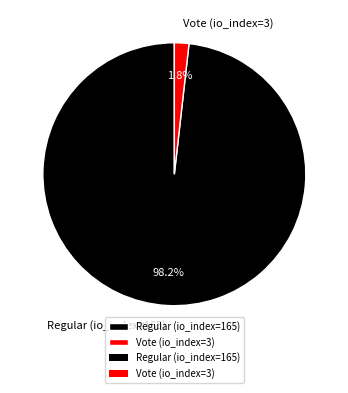

What is the majority slice?

Regular (io_index=165)